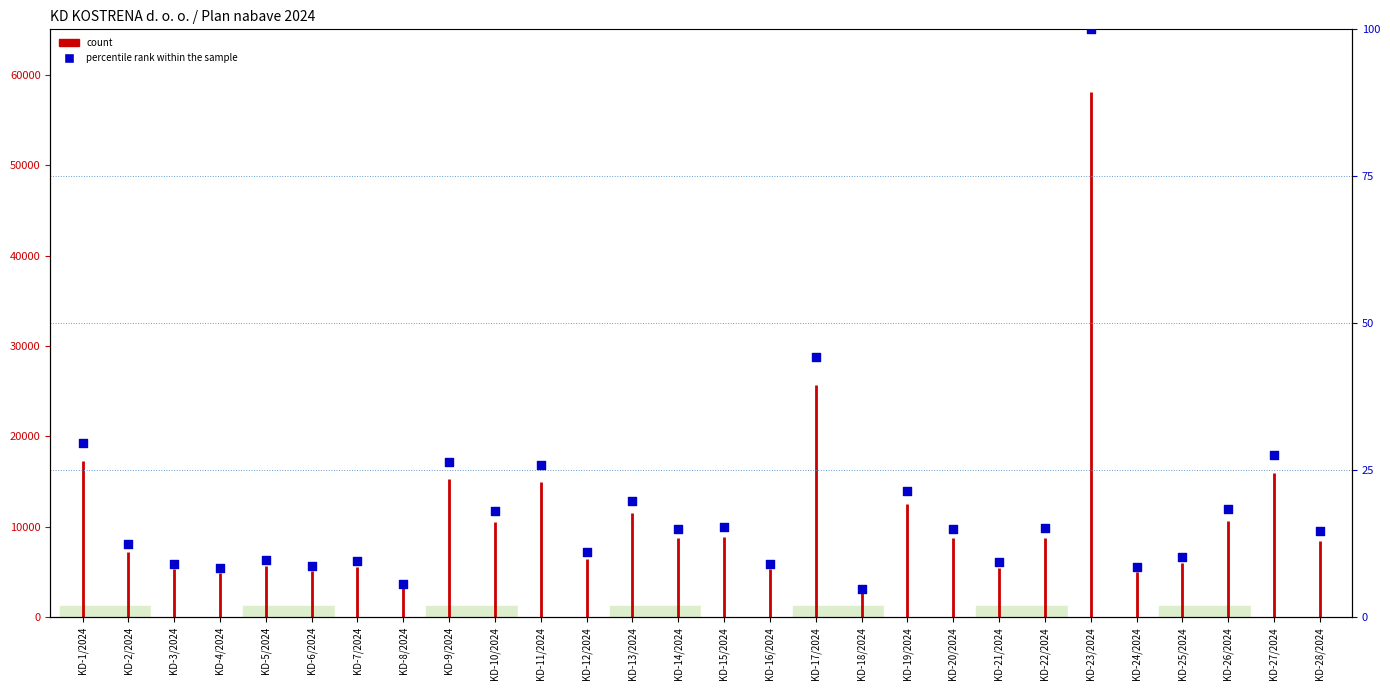

Which has a higher value, KD-25/2024 or KD-15/2024?

KD-15/2024